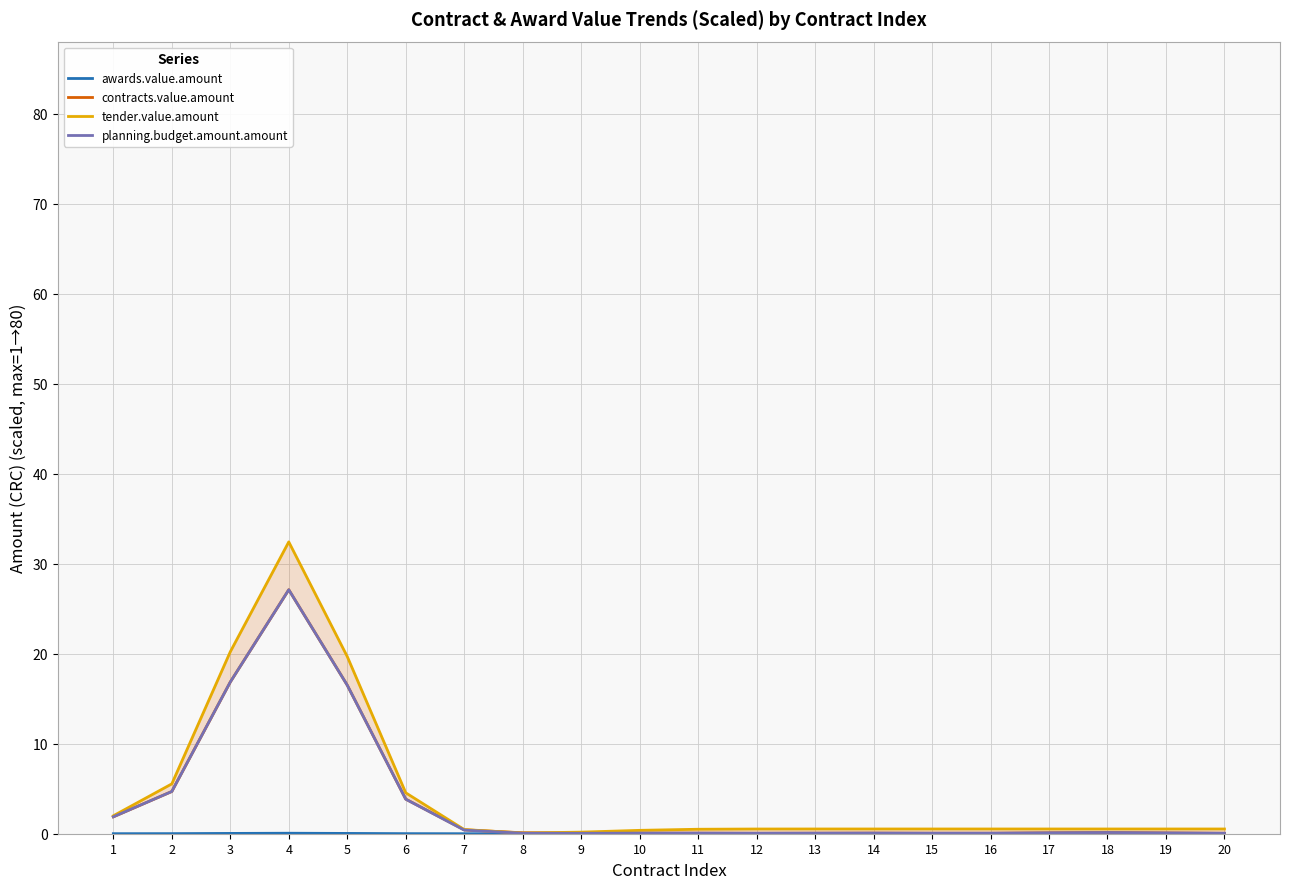

Reading left to right, list all the values displayed in this chart.

awards.value.amount: 0.0	0.0	0.0	0.1	0.0	0.0	0.0	0.0	0.0	0.0	0.0	0.0	0.0	0.0	0.0	0.0	0.0	0.0	0.0	0.0
contracts.value.amount: 1.9	4.7	16.9	27.1	16.5	3.8	0.4	0.1	0.1	0.1	0.1	0.1	0.1	0.1	0.1	0.1	0.1	0.1	0.1	0.1
tender.value.amount: 2.0	5.5	20.2	32.4	19.7	4.5	0.5	0.1	0.2	0.4	0.5	0.5	0.5	0.5	0.5	0.5	0.5	0.5	0.5	0.5
planning.budget.amount.amount: 1.9	4.7	16.9	27.1	16.5	3.8	0.4	0.1	0.0	0.1	0.1	0.1	0.1	0.1	0.1	0.1	0.1	0.1	0.1	0.1